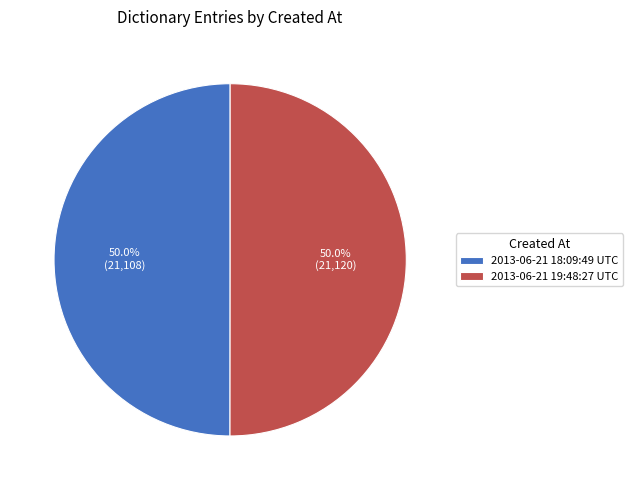

To the nearest percent, what is the combined percentage of 2013-06-21 18:09:49 UTC and 2013-06-21 19:48:27 UTC?

100%